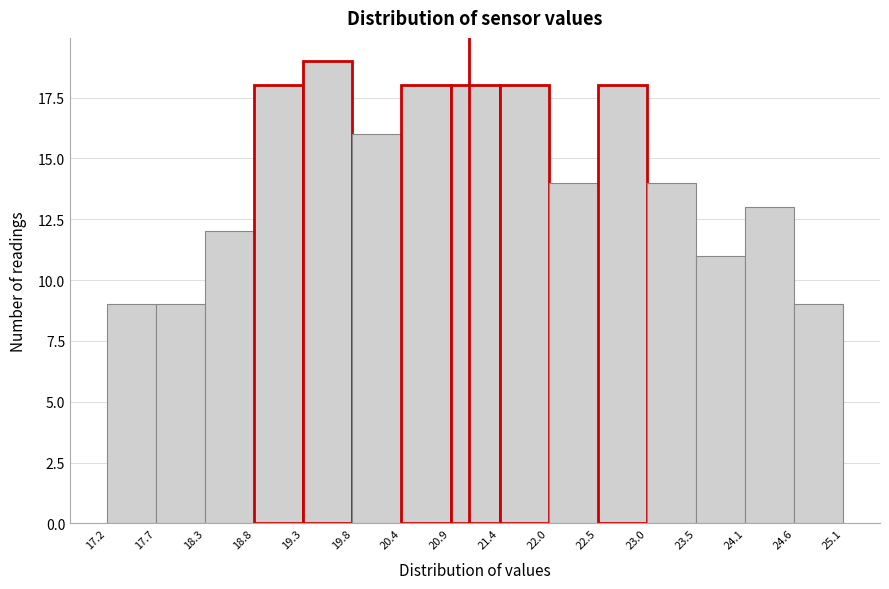

Reading left to right, transcribe this chart: for each bar, give the range it covers on the x-axis and its height. The values are not printed on the chart, so give them approximately, as read against the axis.

17.2 to 17.7: 9
17.7 to 18.3: 9
18.3 to 18.8: 12
18.8 to 19.3: 18
19.3 to 19.8: 19
19.8 to 20.4: 16
20.4 to 20.9: 18
20.9 to 21.4: 18
21.4 to 22.0: 18
22.0 to 22.5: 14
22.5 to 23.0: 18
23.0 to 23.5: 14
23.5 to 24.1: 11
24.1 to 24.6: 13
24.6 to 25.1: 9